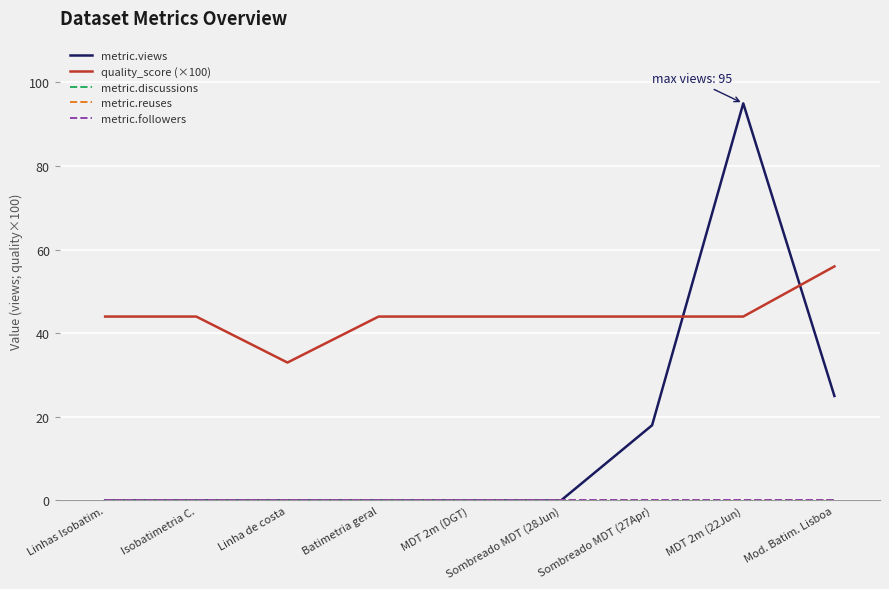

Is it true that quality_score (×100) equals 44.0 at Sombreado MDT (28Jun)?

True